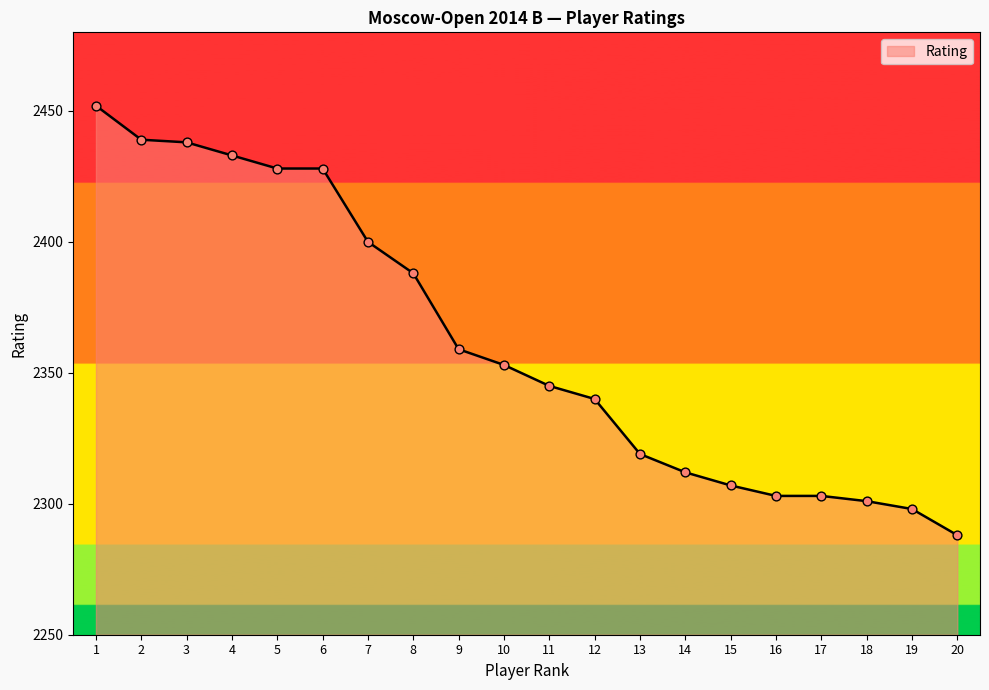

Which has a higher value, 8 or 4?

4